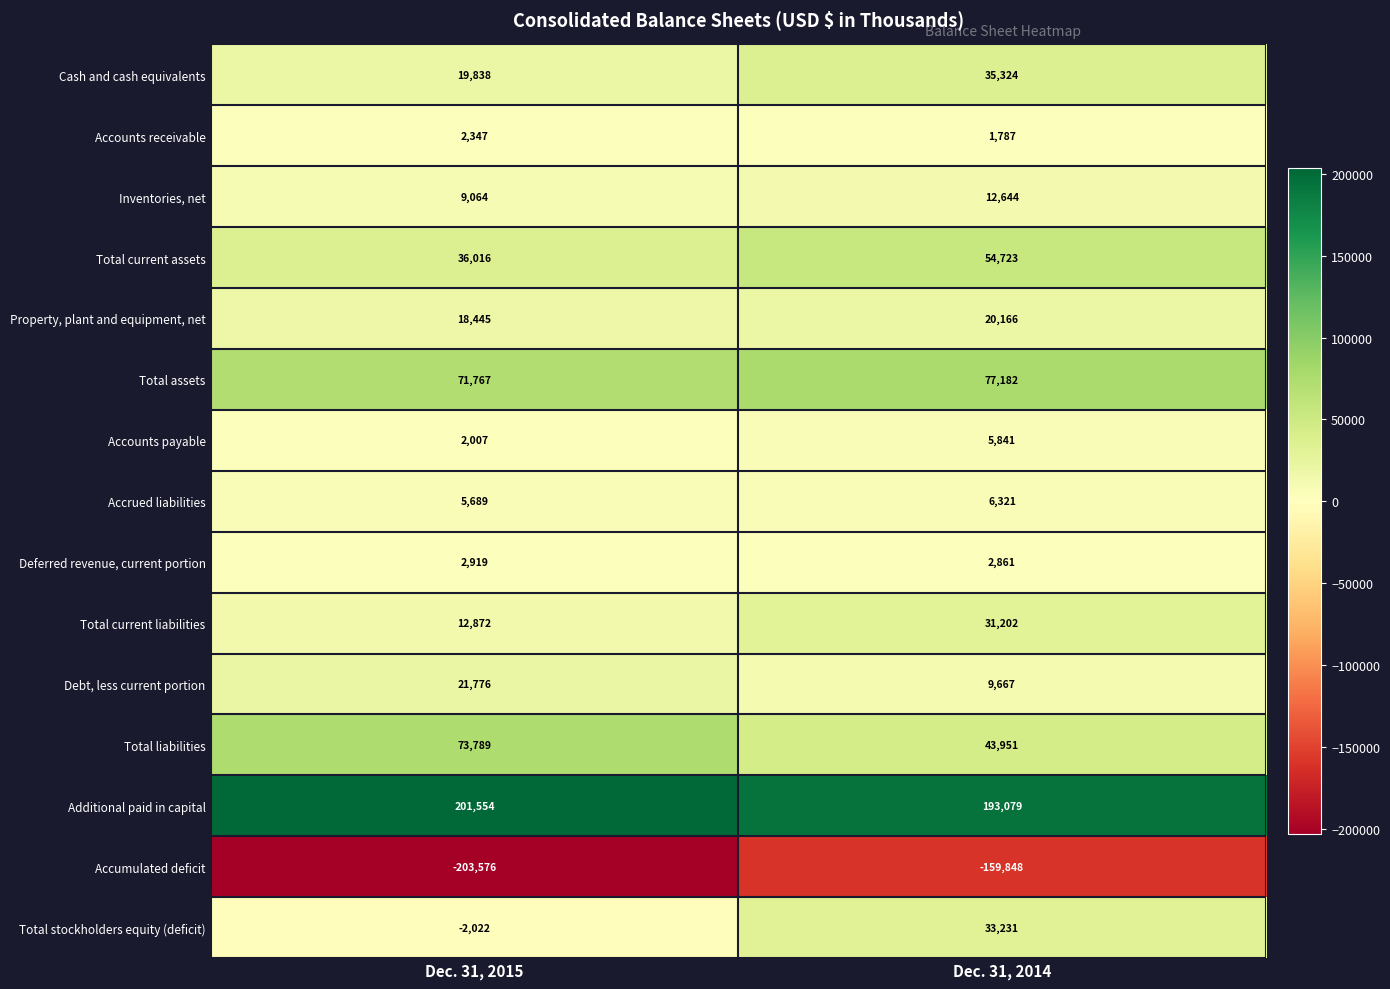

What is the total value across all series at Dec. 31, 2015?

272485